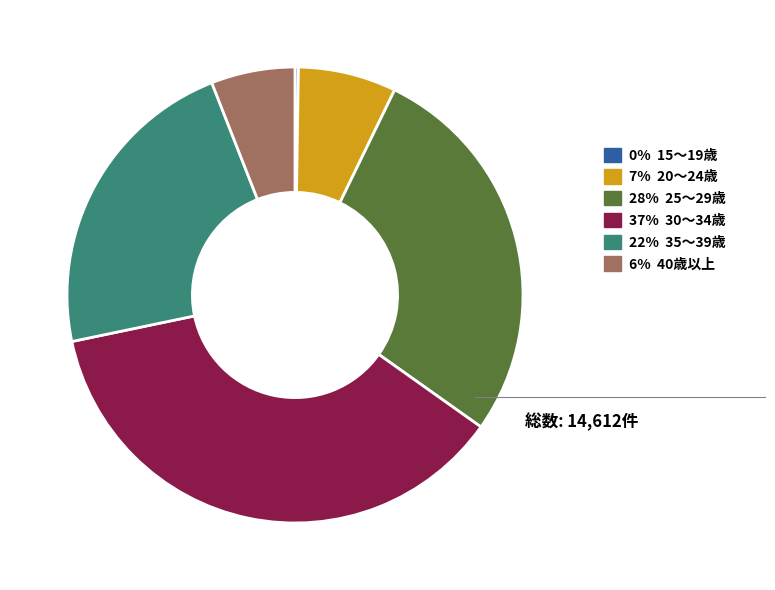

Does any single category account for the majority?

No